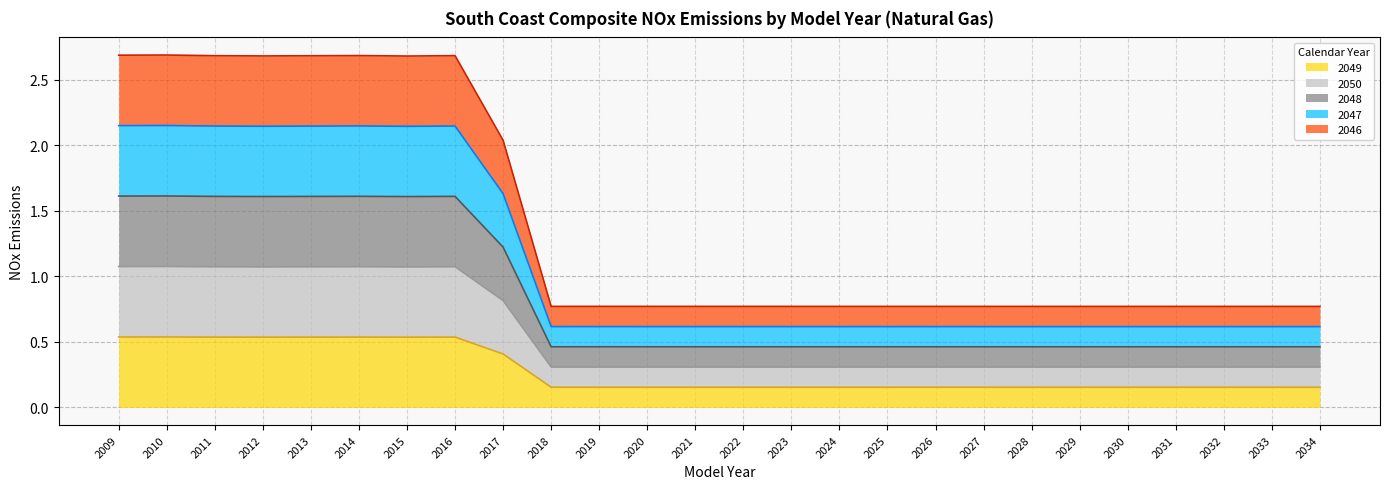

True or false: 2046 has more than 2 interior local peaks.

True